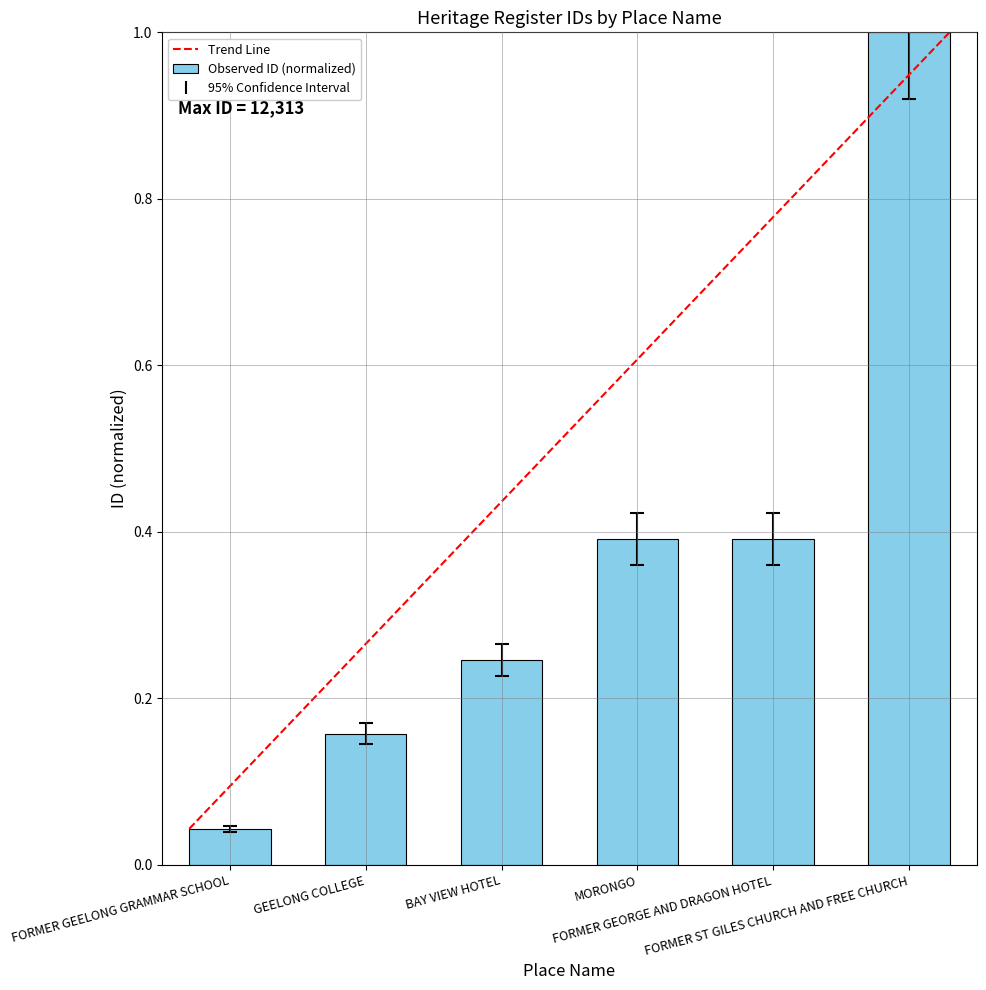

What is the label of the 2nd bar from the right?

FORMER GEORGE AND DRAGON HOTEL